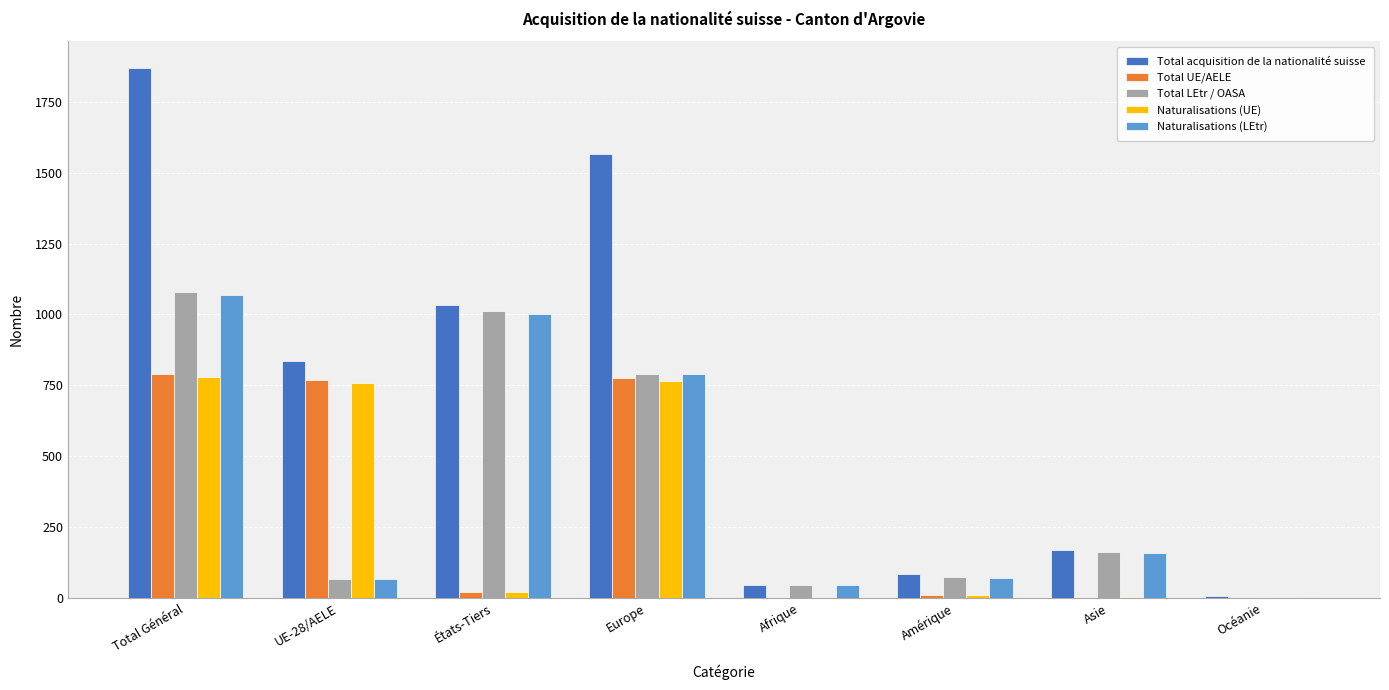

Where does the Total UE/AELE series first go above 23?

Total Général